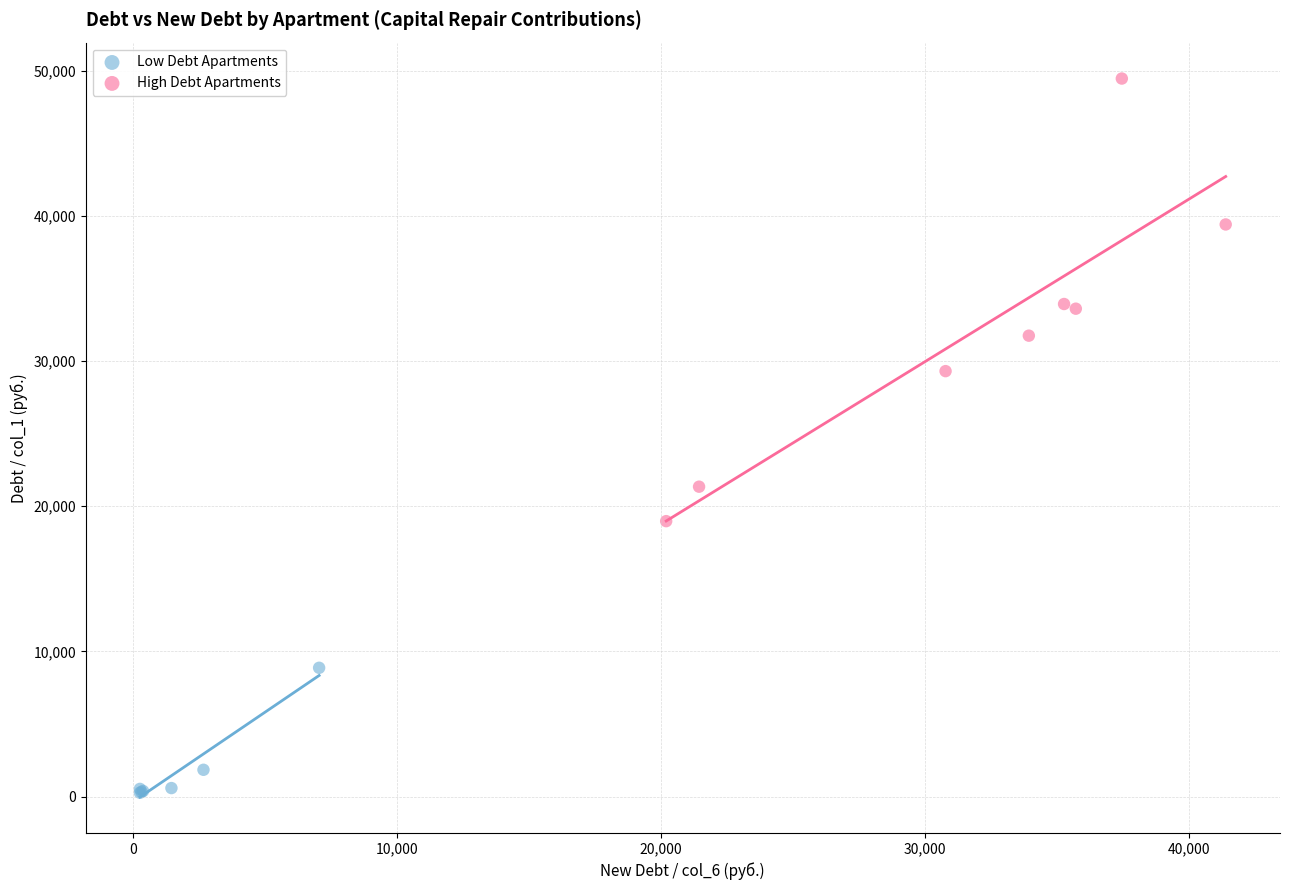

What are all the series names shown in the legend?

Low Debt Apartments, High Debt Apartments